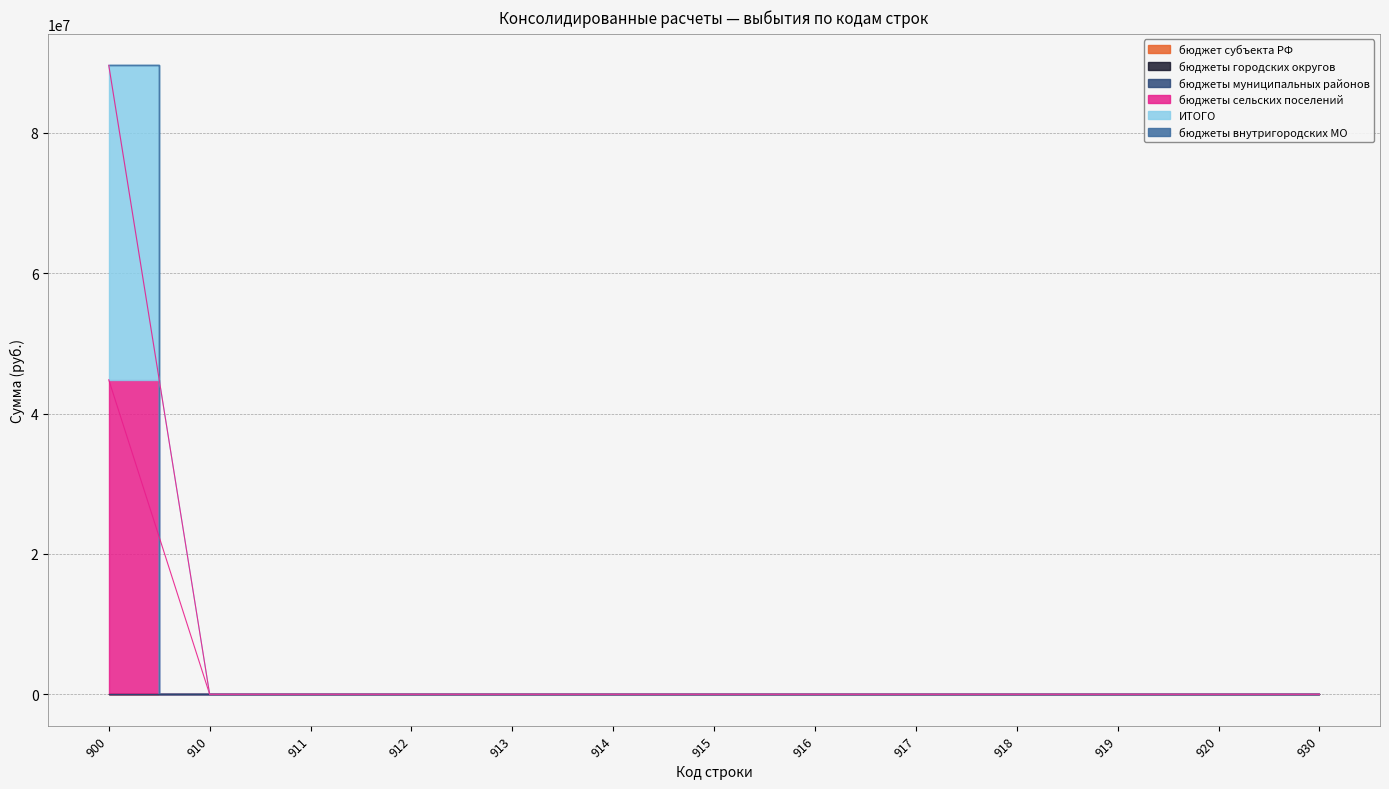

Reading left to right, extract all data points from this chart.

бюджет субъекта РФ: 900=0.0	910=0.0	911=0.0	912=0.0	913=0.0	914=0.0	915=0.0	916=0.0	917=0.0	918=0.0	919=0.0	920=0.0	930=0.0
бюджеты городских округов: 900=0.0	910=0.0	911=0.0	912=0.0	913=0.0	914=0.0	915=0.0	916=0.0	917=0.0	918=0.0	919=0.0	920=0.0	930=0.0
бюджеты муниципальных районов: 900=0.0	910=0.0	911=0.0	912=0.0	913=0.0	914=0.0	915=0.0	916=0.0	917=0.0	918=0.0	919=0.0	920=0.0	930=0.0
бюджеты сельских поселений: 900=44805746.8	910=0.0	911=0.0	912=0.0	913=0.0	914=0.0	915=0.0	916=0.0	917=0.0	918=0.0	919=0.0	920=0.0	930=0.0
ИТОГО: 900=44805746.8	910=0.0	911=0.0	912=0.0	913=0.0	914=0.0	915=0.0	916=0.0	917=0.0	918=0.0	919=0.0	920=0.0	930=0.0
бюджеты внутригородских МО: 900=0.0	910=0.0	911=0.0	912=0.0	913=0.0	914=0.0	915=0.0	916=0.0	917=0.0	918=0.0	919=0.0	920=0.0	930=0.0